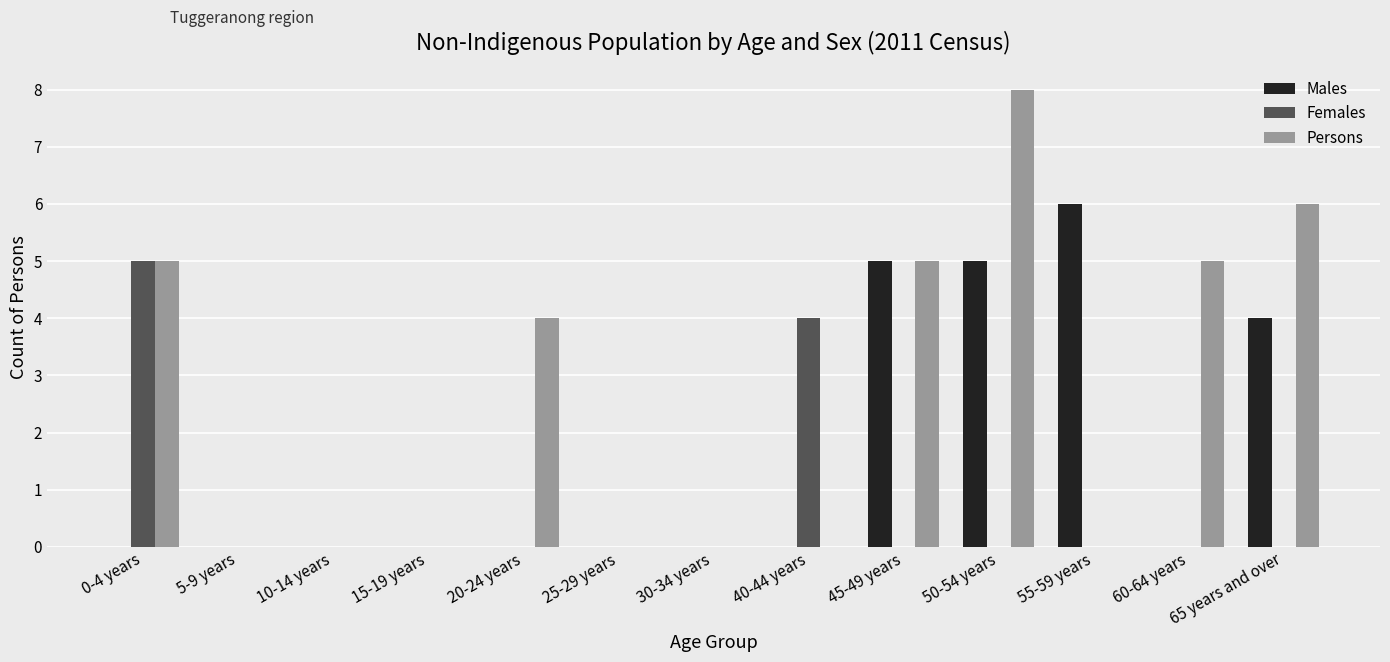

Which series changed the most between 30-34 years and 65 years and over?

Persons